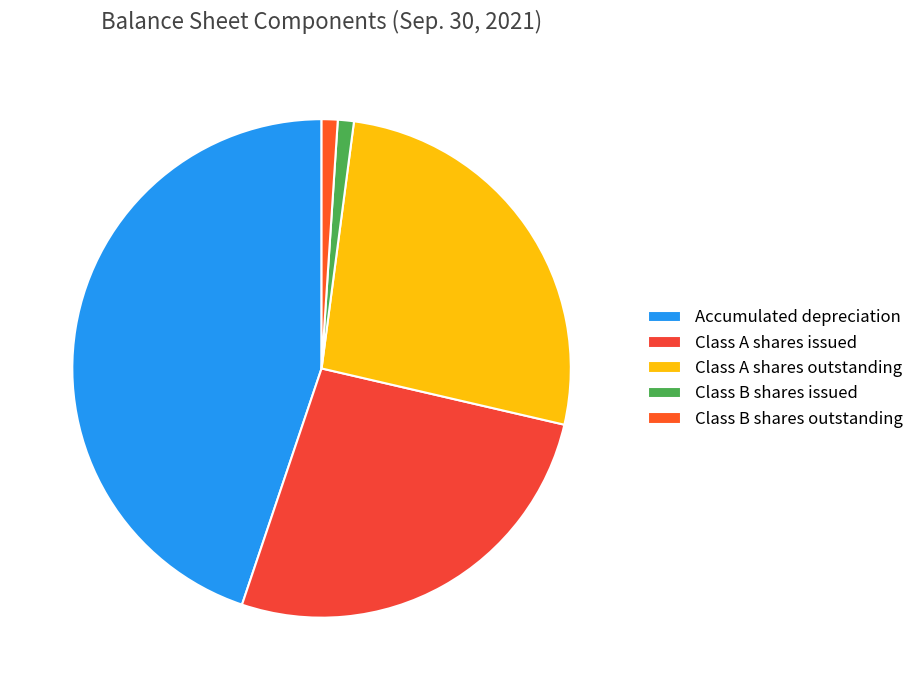

Between Class B shares outstanding and Class A shares issued, which is larger?

Class A shares issued